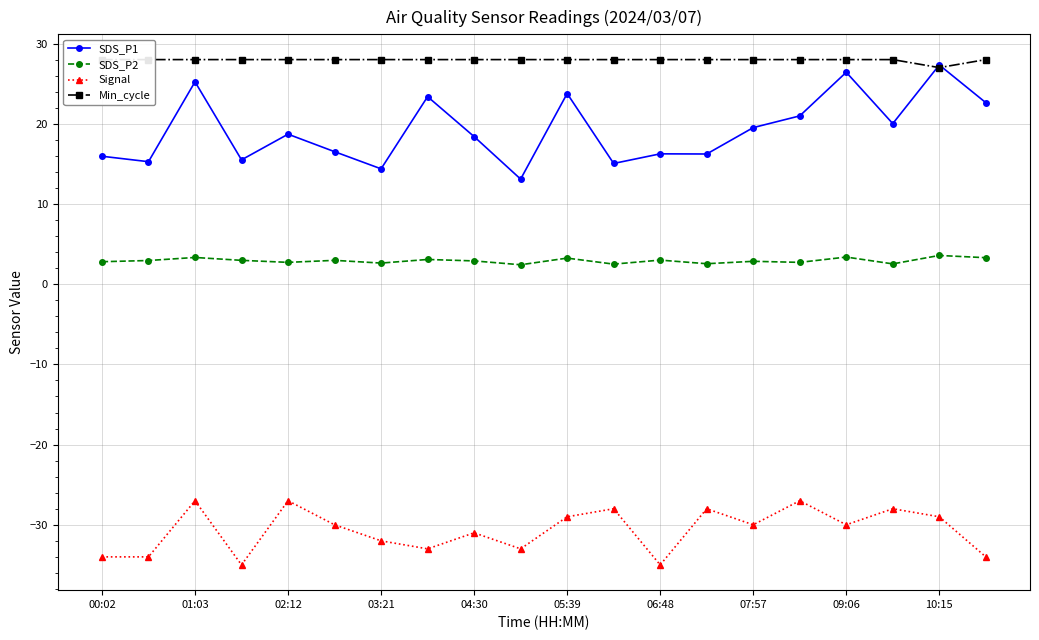

The SDS_P1 series shows 31.2 at 15. True or false?

False